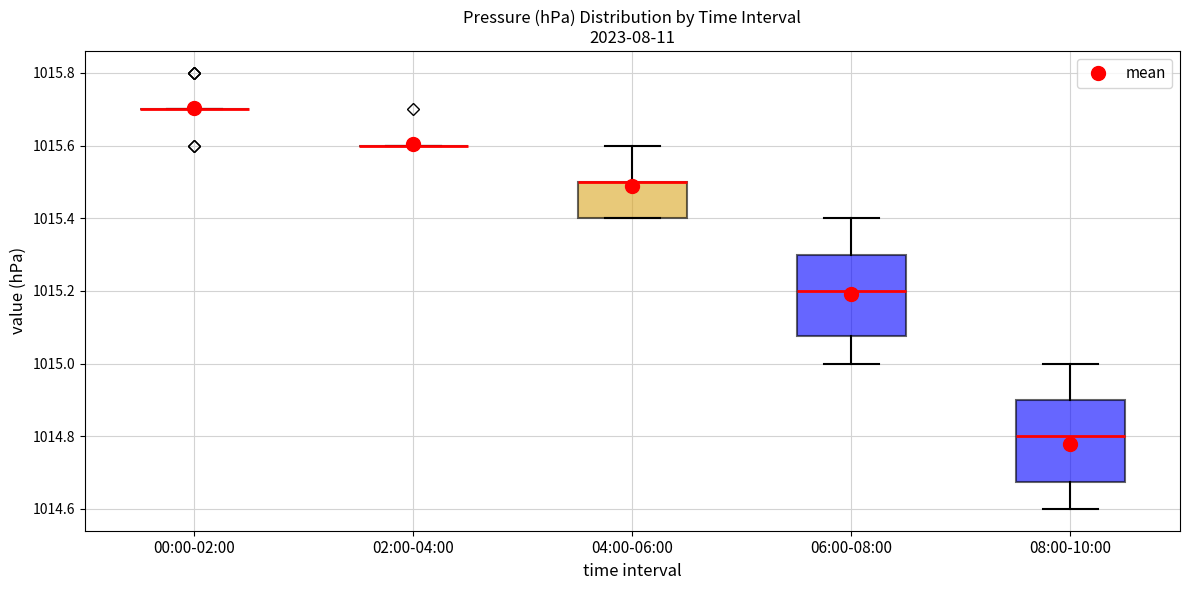

Where is the upper edge of the box for 04:00-06:00 on the y-axis? The values are not printed on the chart, so give them approximately, as read against the axis.

1015.50